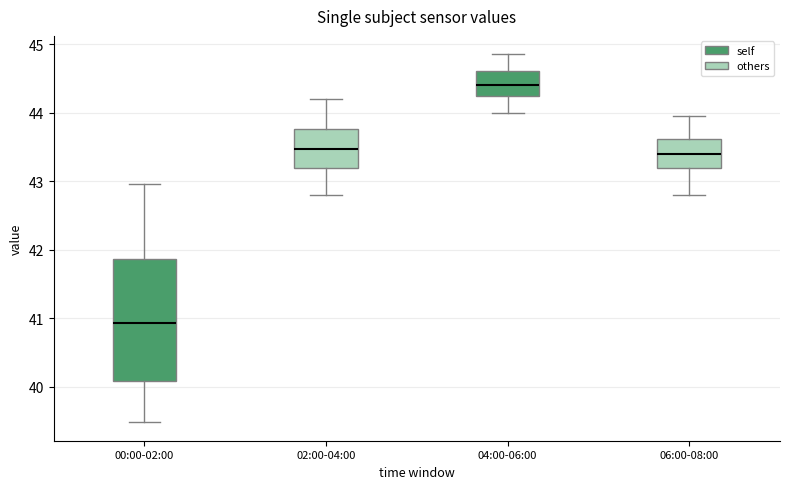

Which box's median line is the highest?

04:00-06:00 (self)